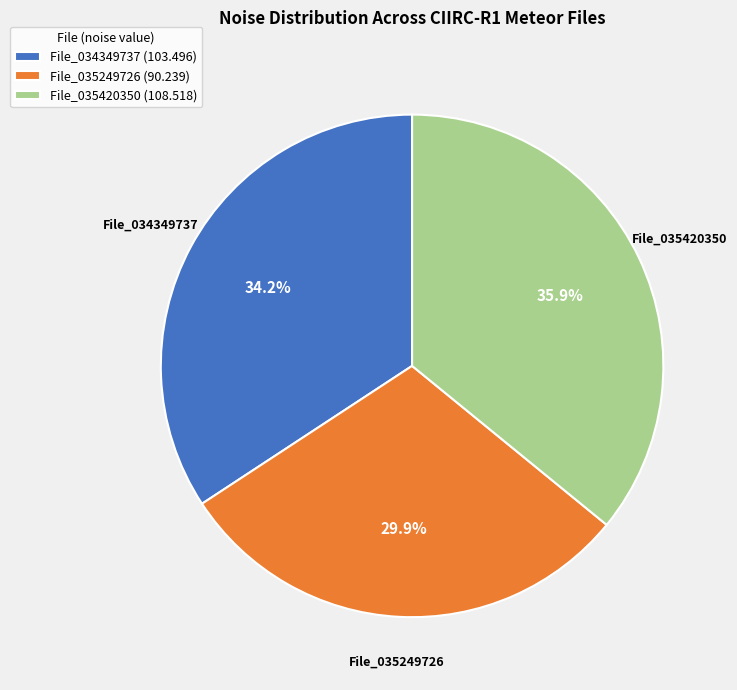

Rank the categories by value from highest to lowest.

File_035420350 (108.518), File_034349737 (103.496), File_035249726 (90.239)